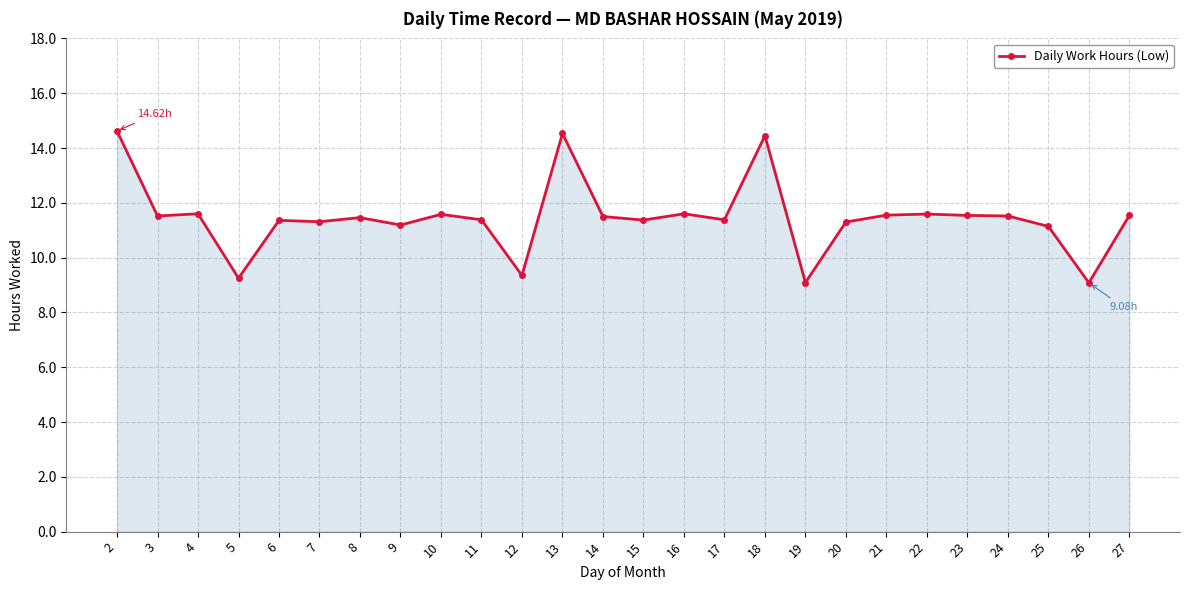

Is it true that the value at 24 is 19.2?

False